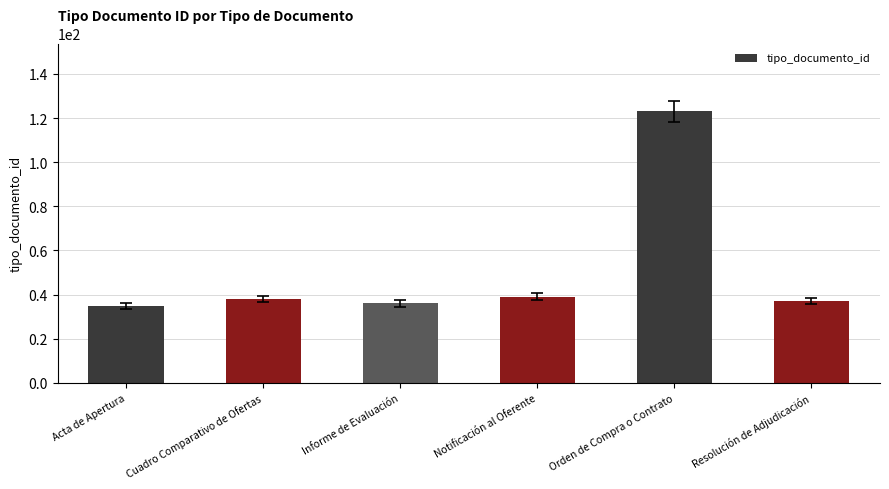

What is the smallest value displayed?

35